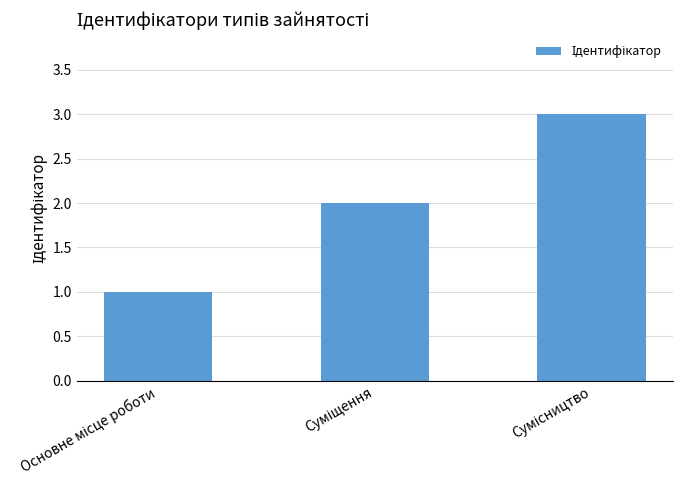

What is the difference between the second highest and minimum values?

1